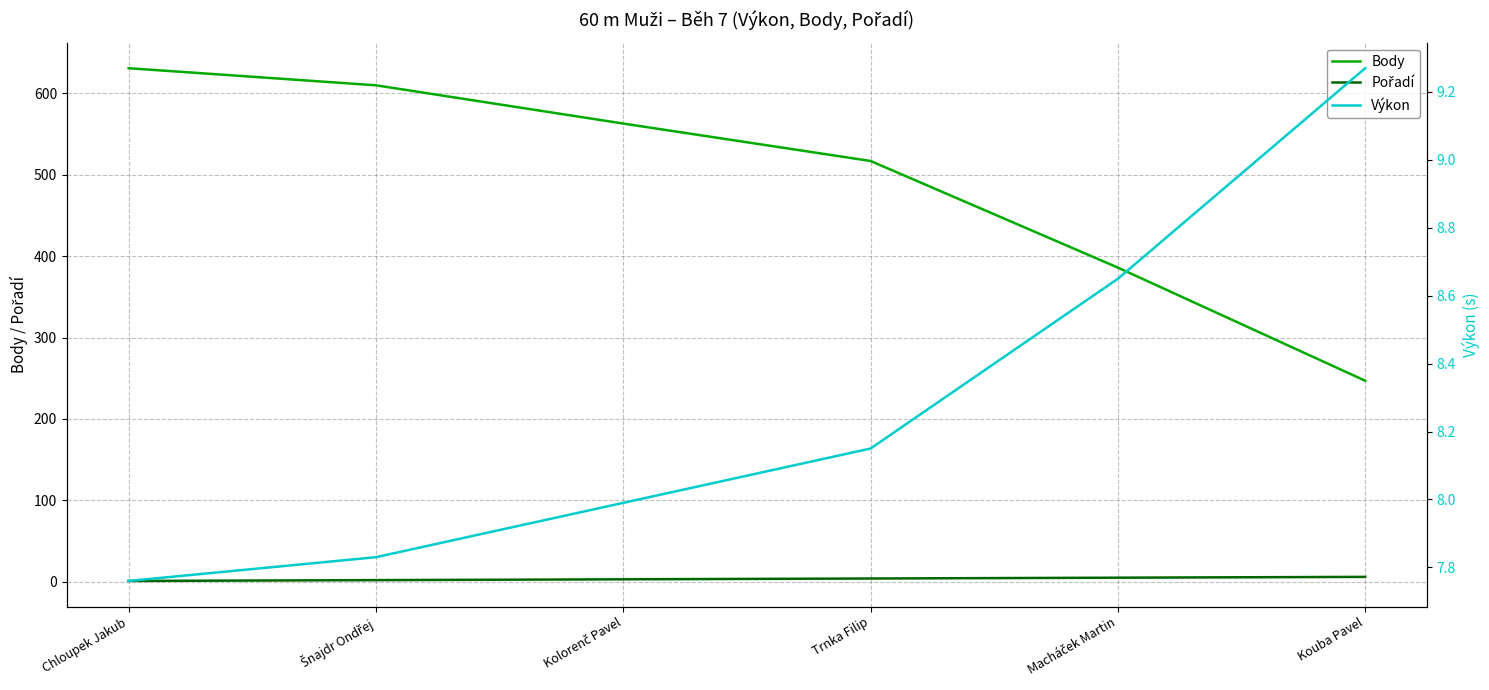

What is the difference between the Pořadí values at Trnka Filip and Šnajdr Ondřej?

2.0